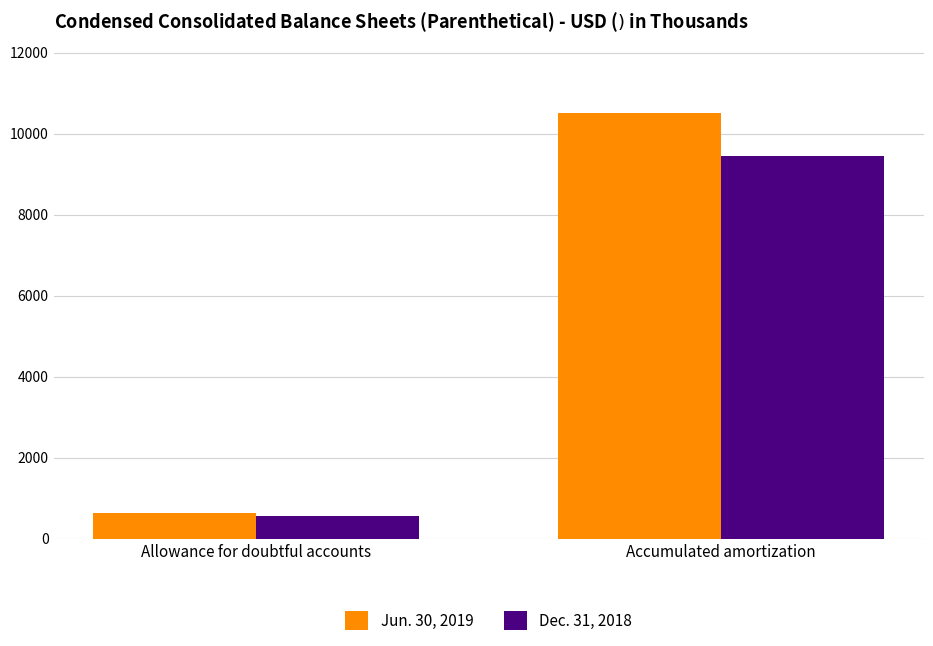

At Allowance for doubtful accounts, list the series in order from largest to smallest.

Jun. 30, 2019, Dec. 31, 2018